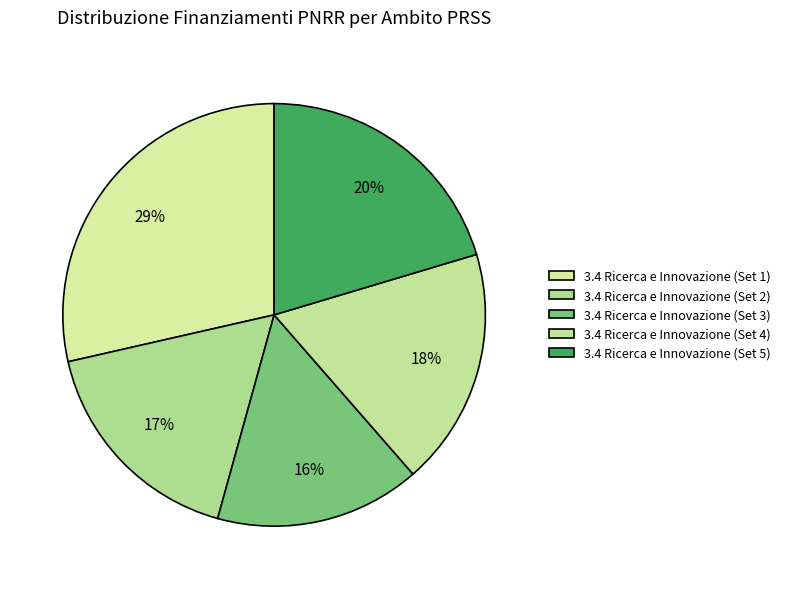

To the nearest percent, what is the average slice percentage?

20%